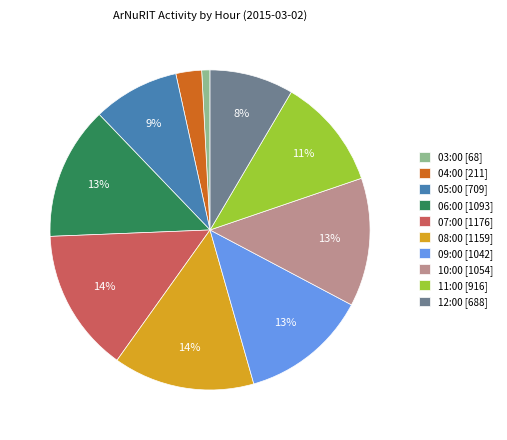

How many slices are in this pie chart?

10